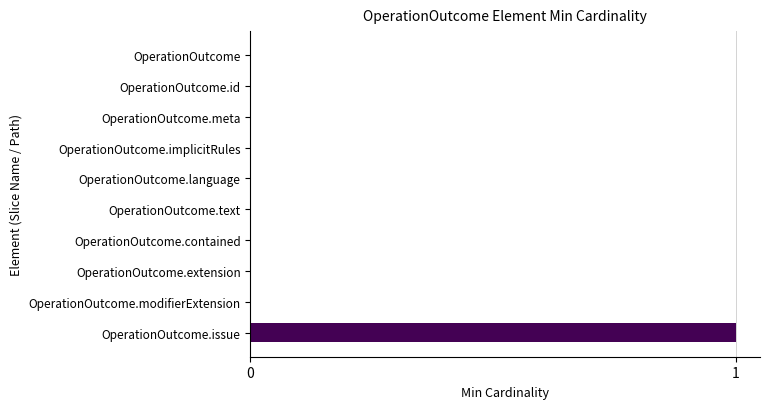

Which category has the highest value across all series?

OperationOutcome.issue